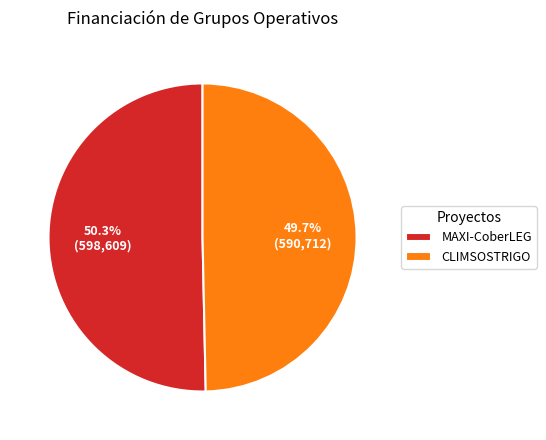

Between CLIMSOSTRIGO and MAXI-CoberLEG, which is larger?

MAXI-CoberLEG